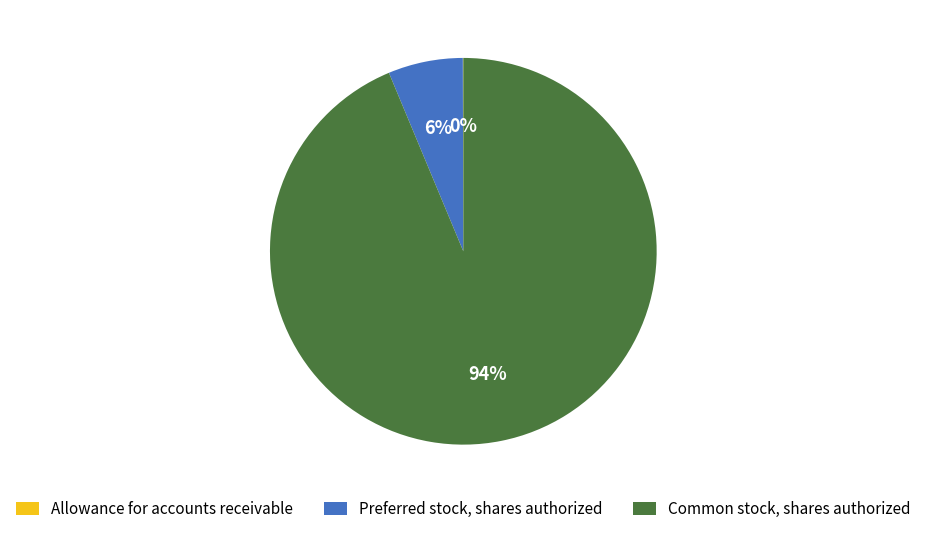

Which slice represents more than half of the pie?

Common stock, shares authorized